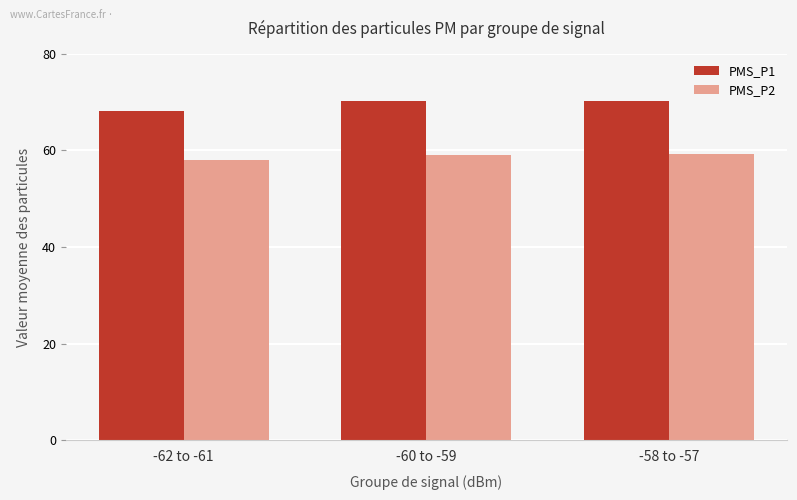

What value does the PMS_P2 series have at -58 to -57?

59.2